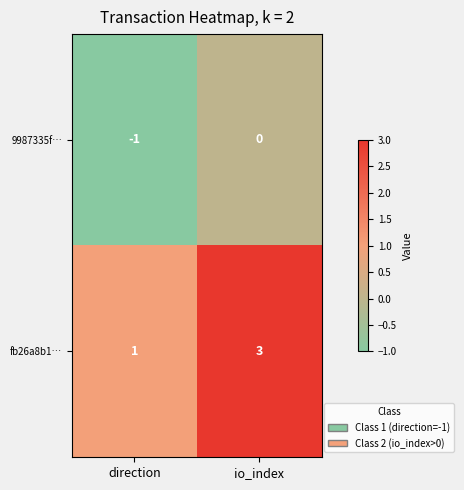

Which series has the largest range (max minus min)?

fb26a8b1…